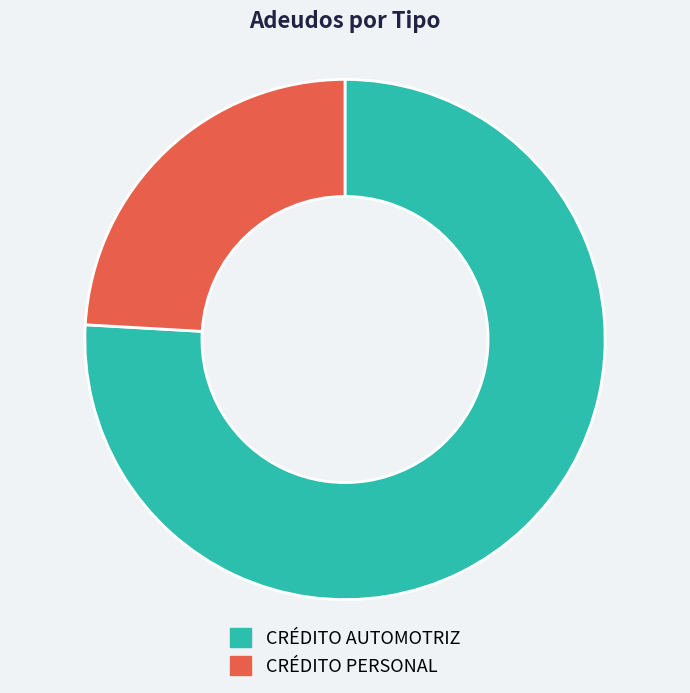

What is the ratio of the value at CRÉDITO PERSONAL to the value at CRÉDITO AUTOMOTRIZ?

0.3